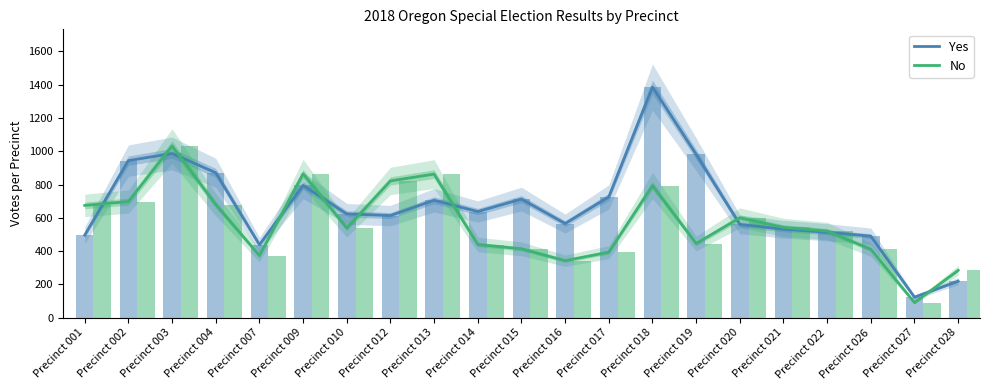

Reading right to left, list all the values displayed in this chart.

Yes: Precinct 028=220	Precinct 027=124	Precinct 026=490	Precinct 022=514	Precinct 021=532	Precinct 020=561	Precinct 019=982	Precinct 018=1386	Precinct 017=726	Precinct 016=566	Precinct 015=713	Precinct 014=638	Precinct 013=706	Precinct 012=614	Precinct 010=624	Precinct 009=795	Precinct 007=439	Precinct 004=871	Precinct 003=987	Precinct 002=944	Precinct 001=497
No: Precinct 028=285	Precinct 027=91	Precinct 026=411	Precinct 022=521	Precinct 021=543	Precinct 020=600	Precinct 019=446	Precinct 018=794	Precinct 017=394	Precinct 016=343	Precinct 015=414	Precinct 014=440	Precinct 013=863	Precinct 012=822	Precinct 010=539	Precinct 009=865	Precinct 007=374	Precinct 004=680	Precinct 003=1032	Precinct 002=698	Precinct 001=675